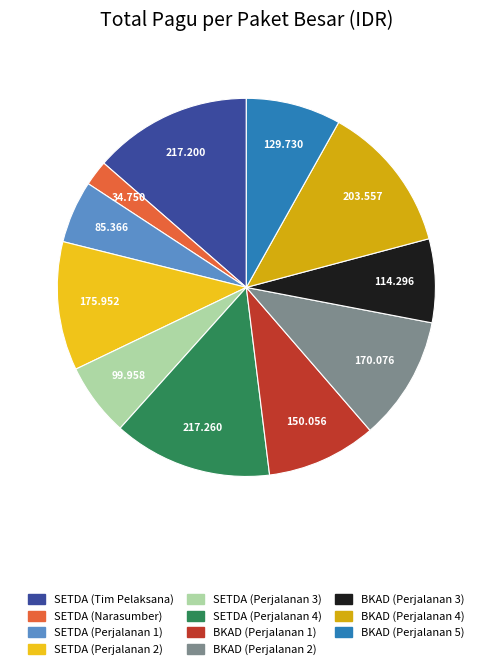

Rank the categories by value from lowest to highest.

SEKRETARIAT DAERAH (Narasumber), SEKRETARIAT DAERAH (Perjalanan Dinas 1), SEKRETARIAT DAERAH (Perjalanan Dinas 3), Badan Keuangan (Perjalanan Dinas 3), Badan Keuangan (Perjalanan Dinas 5), Badan Keuangan (Perjalanan Dinas 1), Badan Keuangan (Perjalanan Dinas 2), SEKRETARIAT DAERAH (Perjalanan Dinas 2), Badan Keuangan (Perjalanan Dinas 4), SEKRETARIAT DAERAH (Tim Pelaksana), SEKRETARIAT DAERAH (Perjalanan Dinas 4)